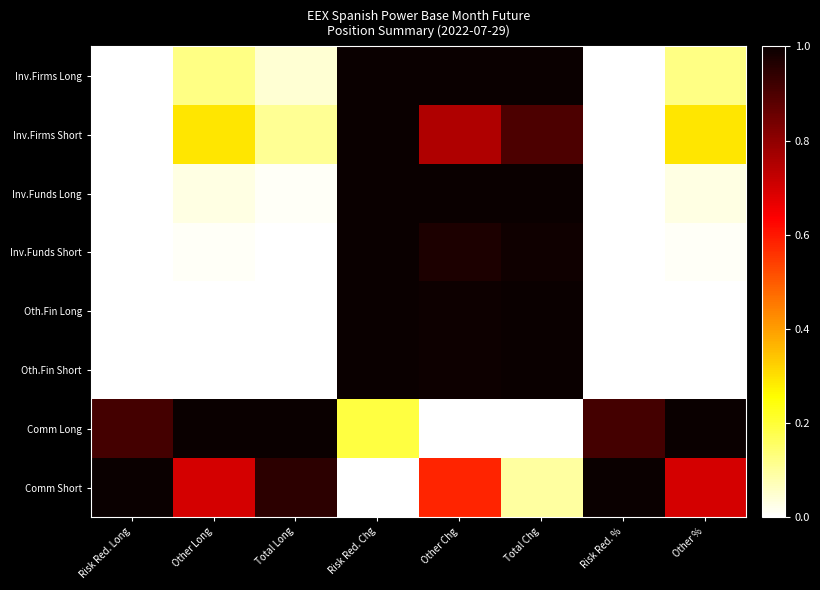

Which label corresponds to the largest value in the chart?

Risk Red. Chg